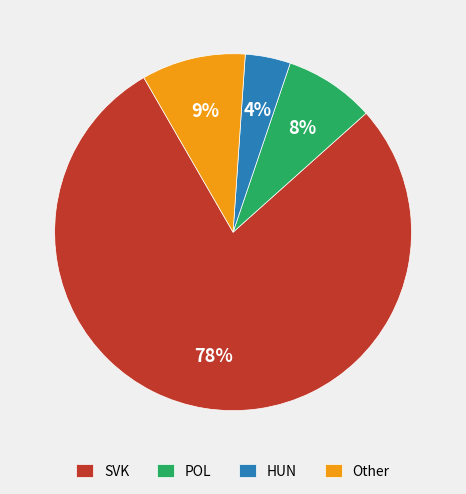

Which slice is the largest?

SVK